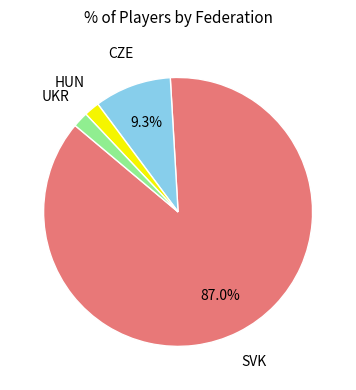

Is there any slice that represents more than half of the pie?

Yes